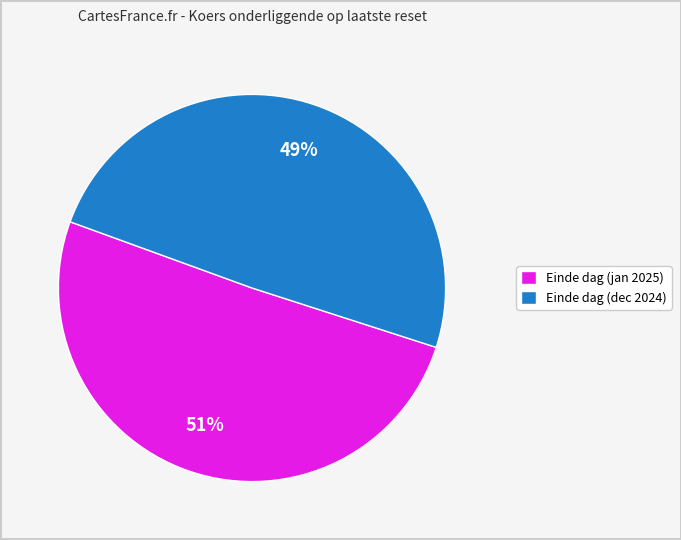

To the nearest percent, what is the average slice percentage?

50%